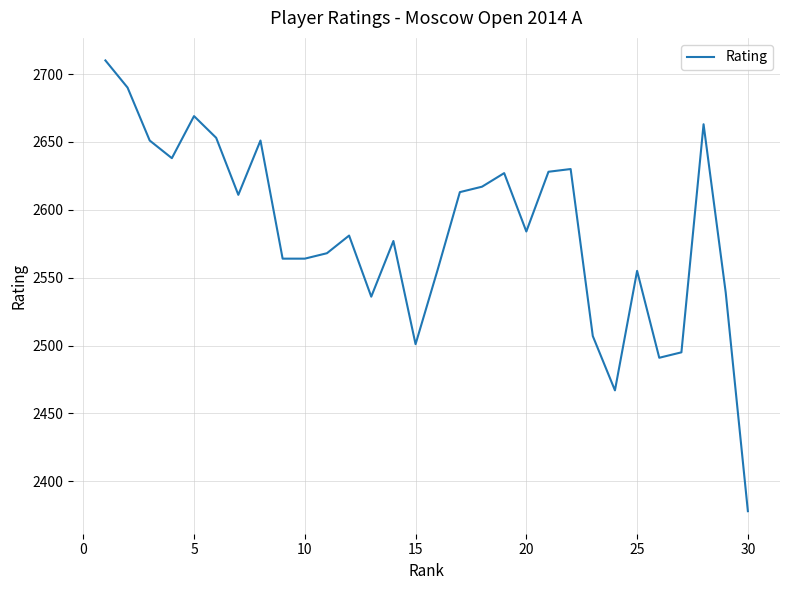

Does the chart display data point markers on the line(s)?

No